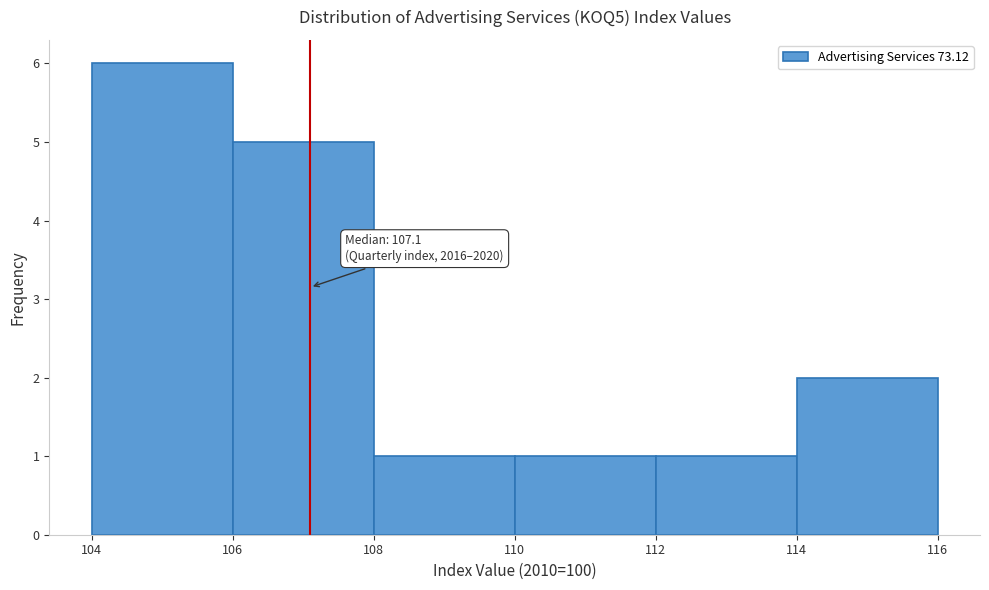

Over which range of the x-axis is the bar tallest?

104 to 106